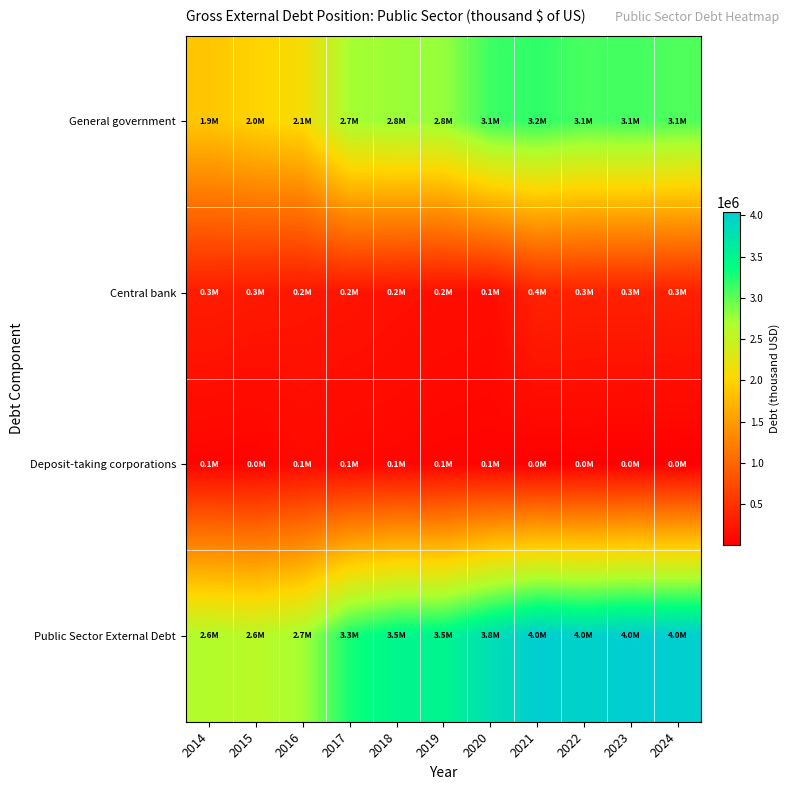

Which label corresponds to the largest value in the chart?

2023